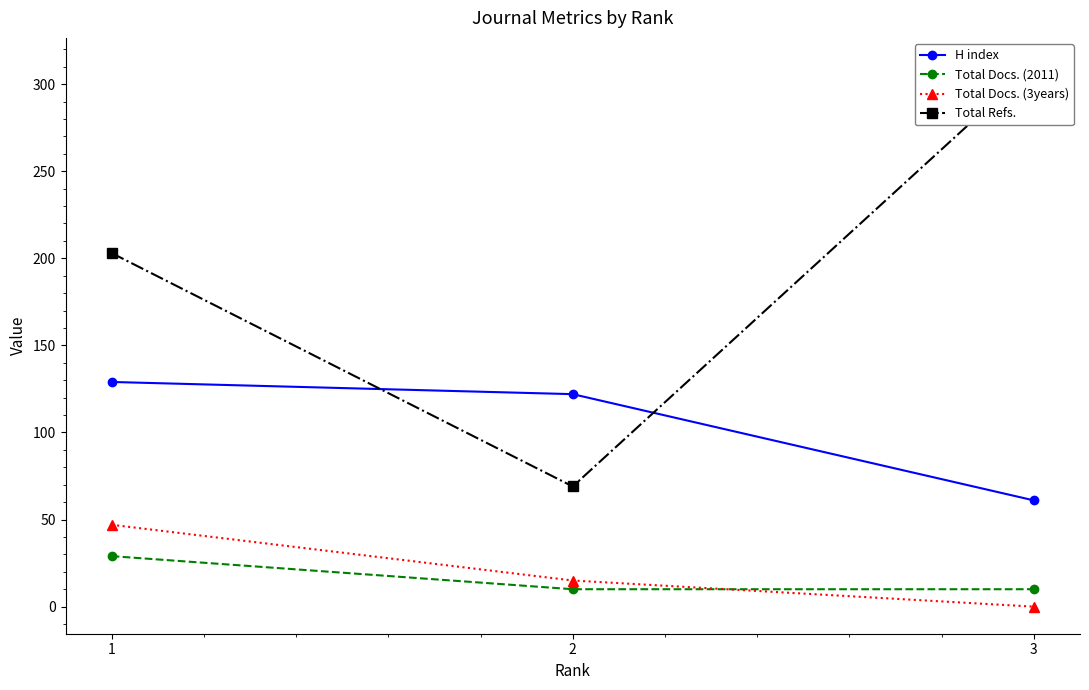

Reading left to right, transcribe all the data shown in this chart.

H index: 1=129	2=122	3=61
Total Docs. (2011): 1=29	2=10	3=10
Total Docs. (3years): 1=47	2=15	3=0
Total Refs.: 1=203	2=69	3=311